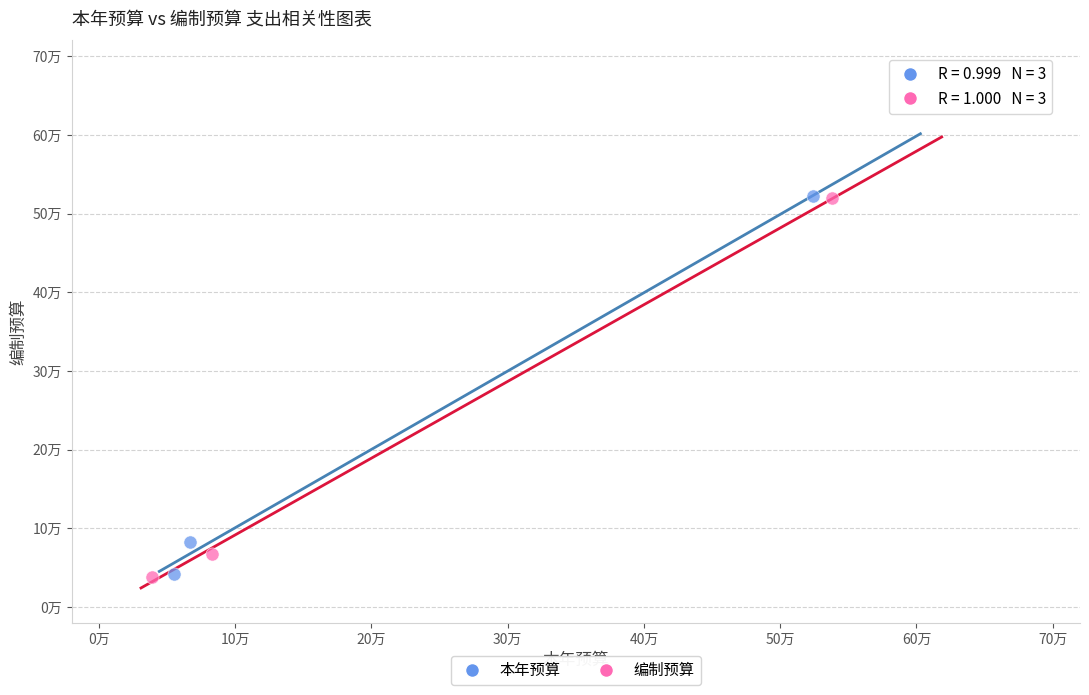

What are all the series names shown in the legend?

本年预算, 编制预算